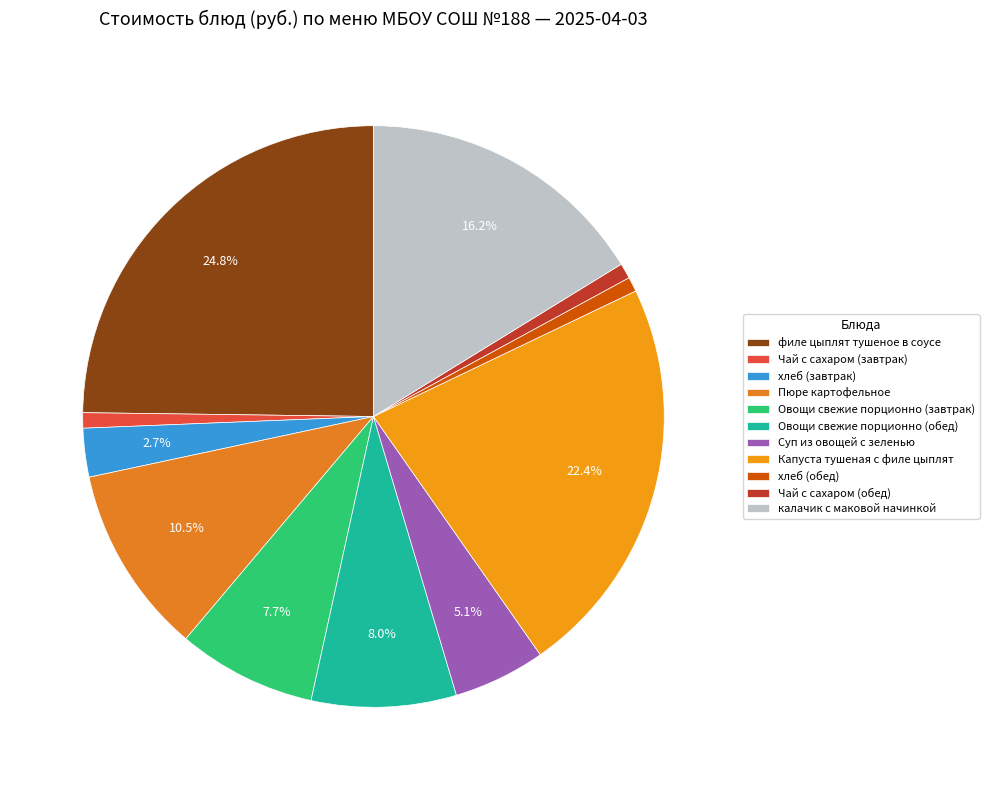

What percentage do хлеб (завтрак) and хлеб (обед) together represent?

3.5%